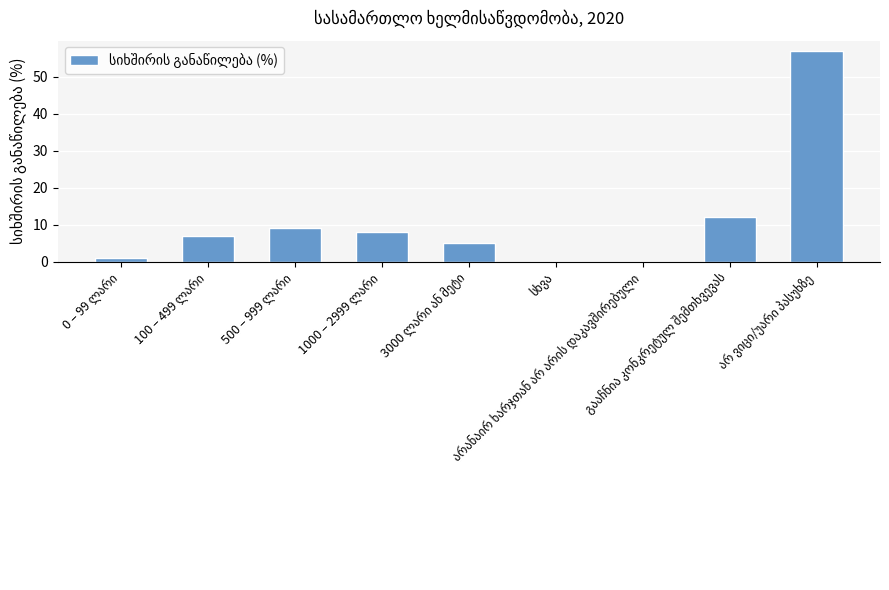

What is the sum of all values?

99